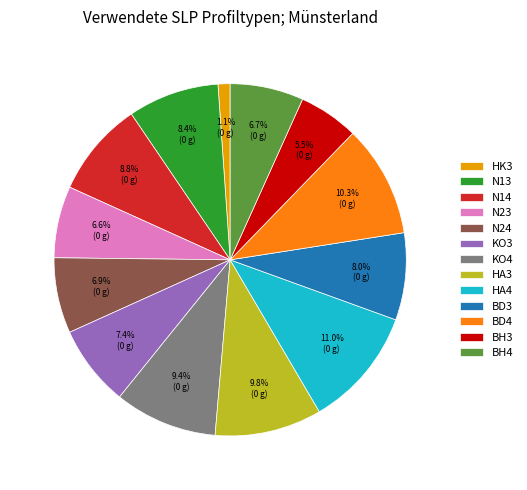

To the nearest percent, what percentage of the pie is N23?

7%